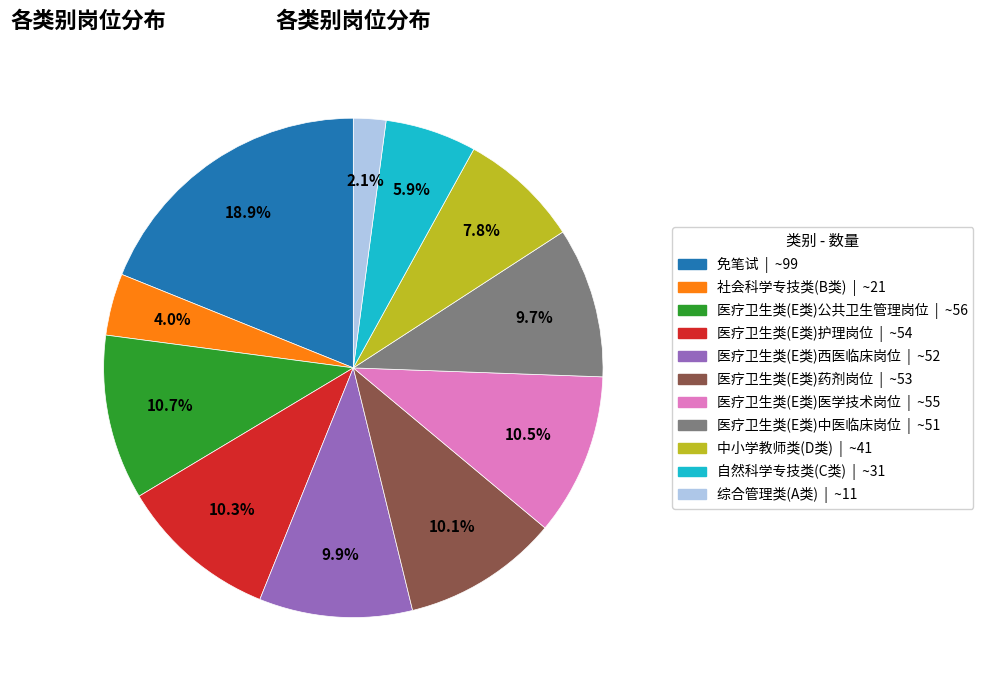

To the nearest percent, what percentage of the pie is 中小学教师类(D类)?

8%